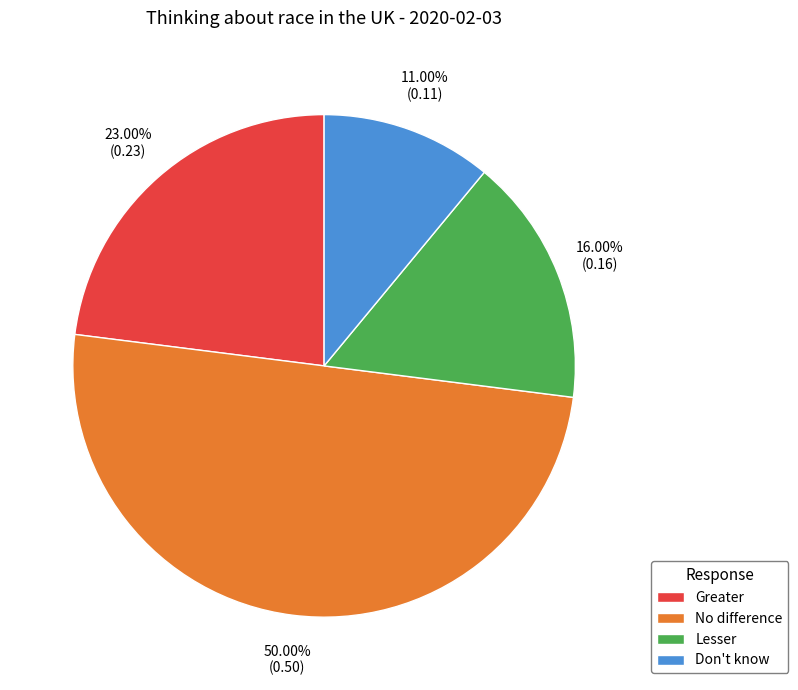

Which category has the biggest portion of the pie?

No difference